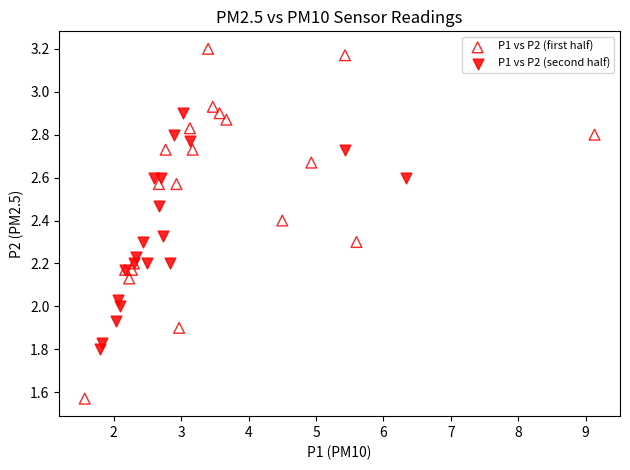

Which series reaches the minimum Y coordinate?

P1 vs P2 (first half)